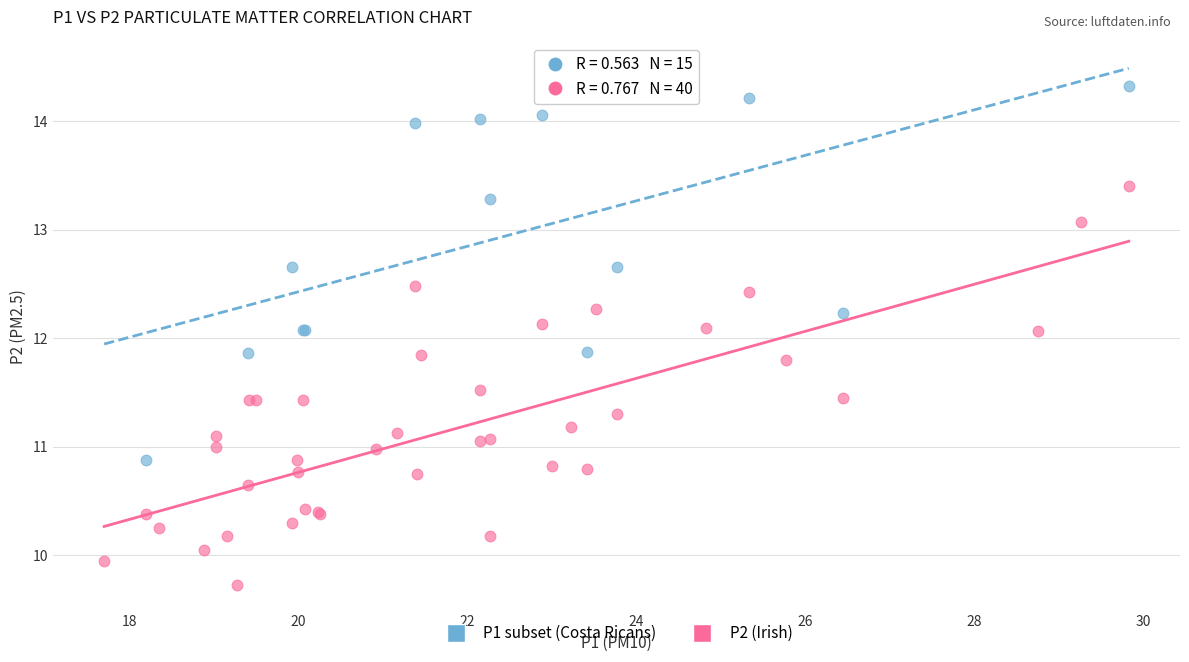

Which series contains the highest Y value?

P1 subset (Costa Ricans)